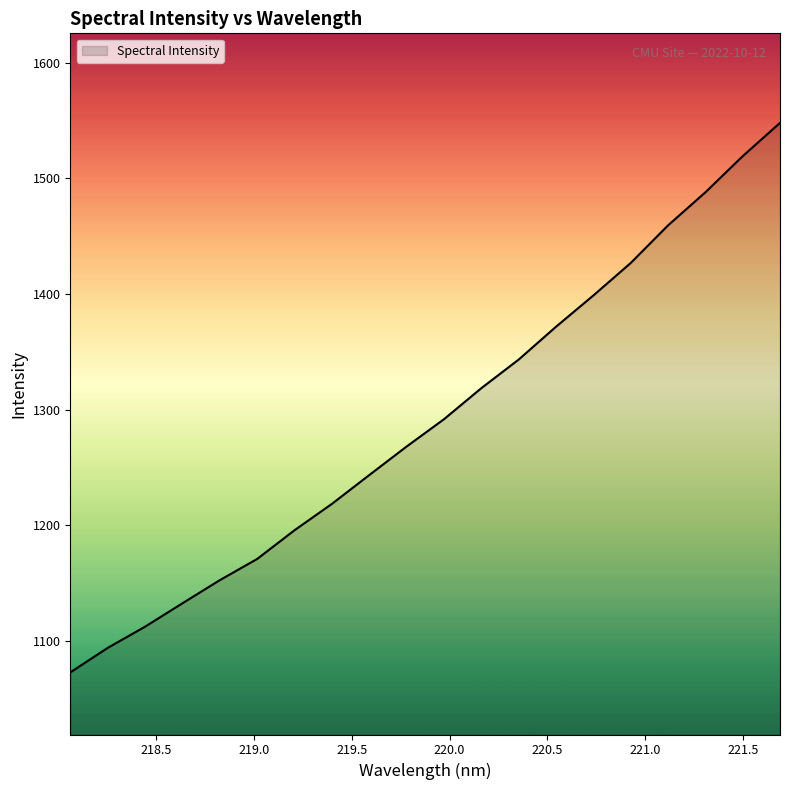

True or false: there are more than 1 points higher than both neighbors.

False